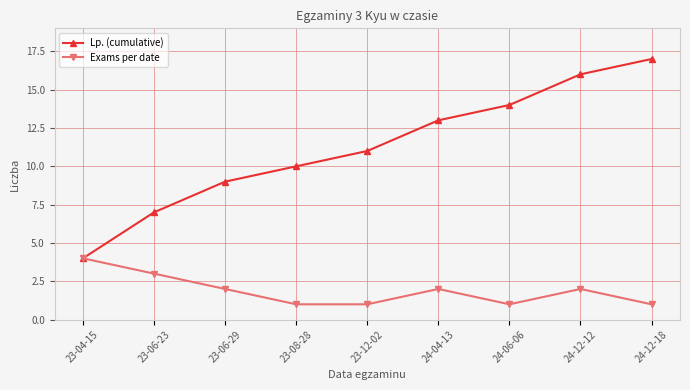

What is the difference between the maximum and minimum values in the Lp. (cumulative) series?

13